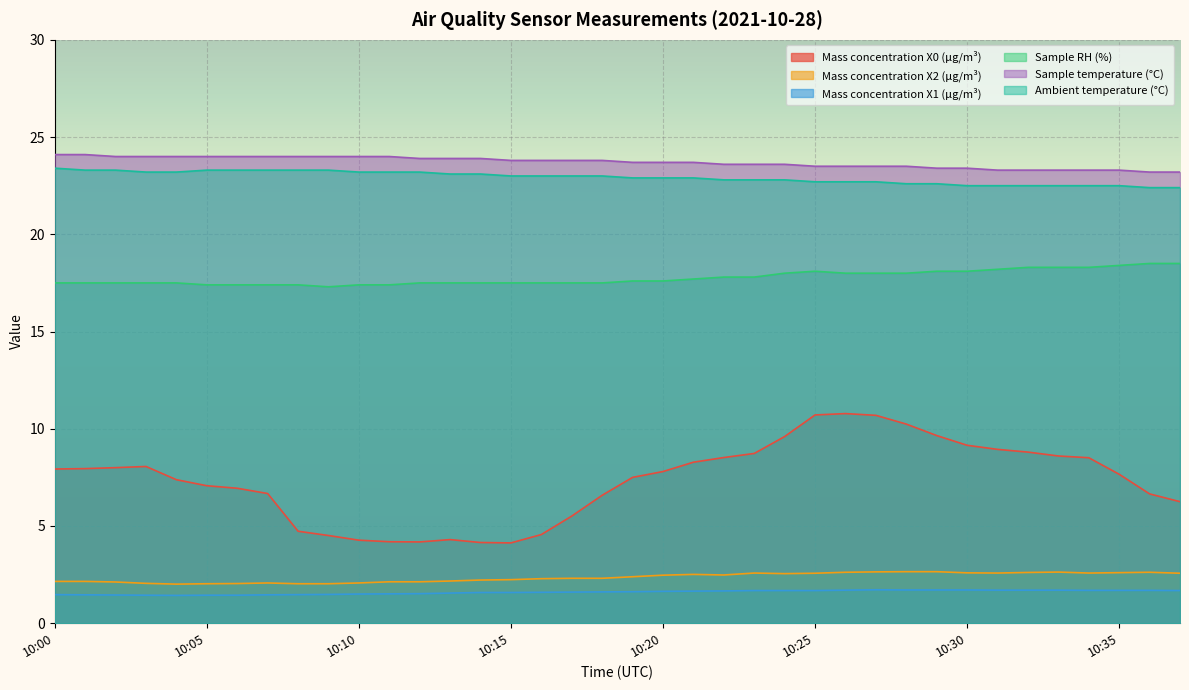

Does the chart display data point markers on the line(s)?

No